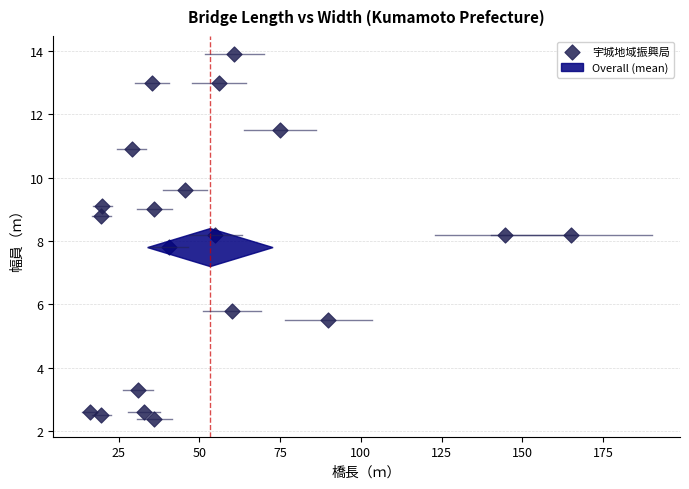

What is the range of Y values (max minus min)?

11.5